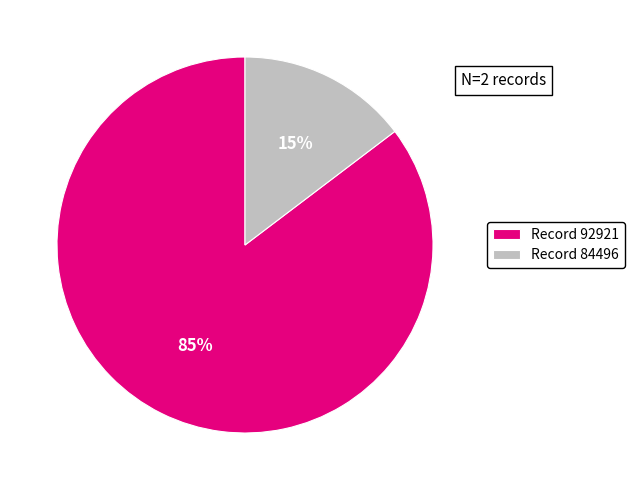

Is it true that Record 92921 is 85% of the pie?

True